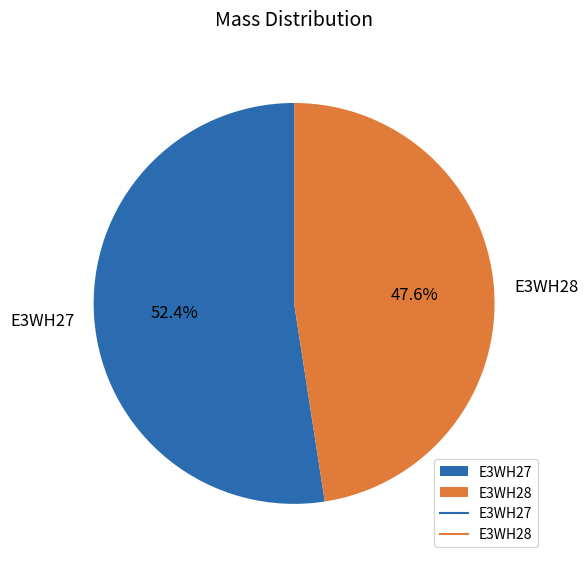

To the nearest percent, what is the combined percentage of E3WH27 and E3WH28?

100%